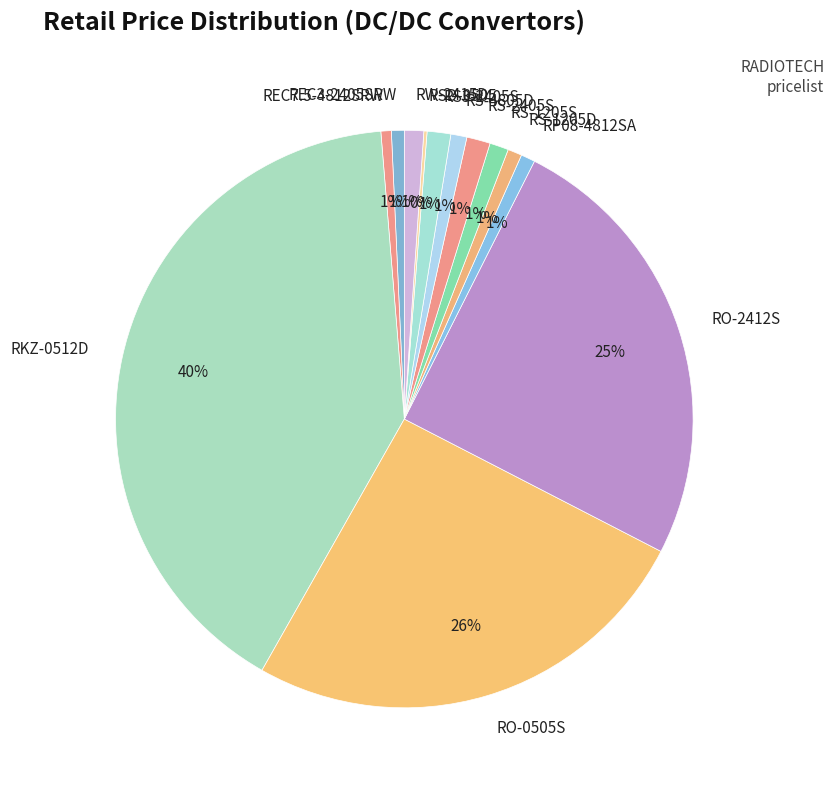

Is RKZ-0512D the majority of the pie?

No